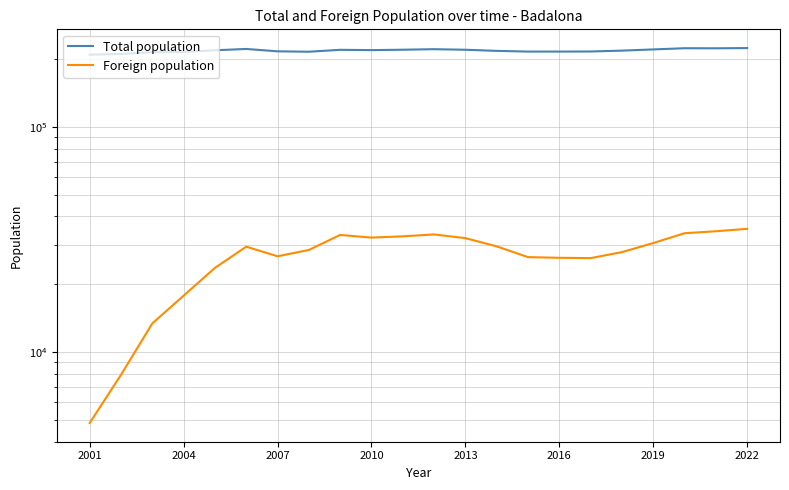

How many data points in Foreign population are less than 29345?

11